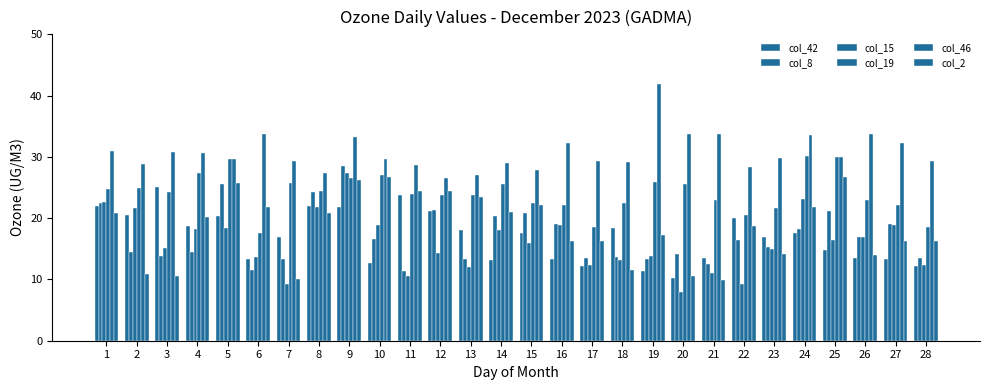

What is the average value of the col_15 series?

16.0